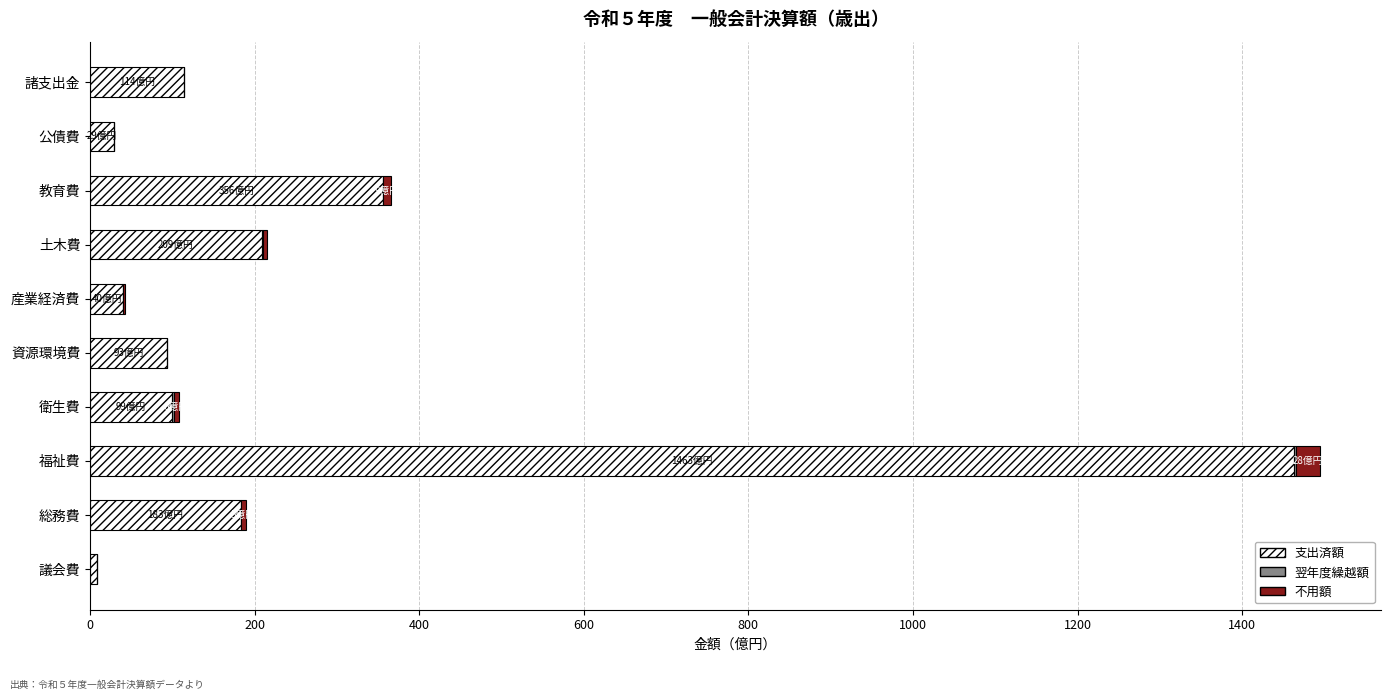

Is it true that 支出済額 equals 483.9 at 教育費?

False